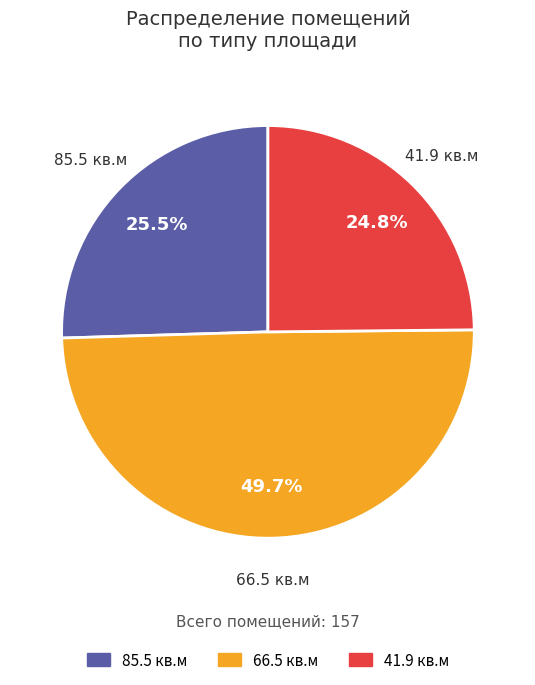

Does 41.9 account for over 50% of the chart?

No